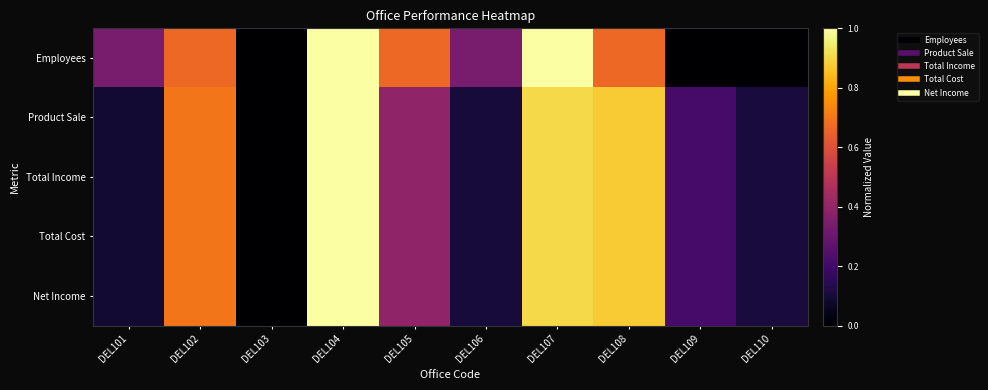

Reading left to right, list all the values displayed in this chart.

Employees: DEL101=0.3	DEL102=0.7	DEL103=0.0	DEL104=1.0	DEL105=0.7	DEL106=0.3	DEL107=1.0	DEL108=0.7	DEL109=0.0	DEL110=0.0
Product Sale: DEL101=0.1	DEL102=0.7	DEL103=0.0	DEL104=1.0	DEL105=0.4	DEL106=0.1	DEL107=0.9	DEL108=0.9	DEL109=0.2	DEL110=0.1
Total Income: DEL101=0.1	DEL102=0.7	DEL103=0.0	DEL104=1.0	DEL105=0.4	DEL106=0.1	DEL107=0.9	DEL108=0.9	DEL109=0.2	DEL110=0.1
Total Cost: DEL101=0.1	DEL102=0.7	DEL103=0.0	DEL104=1.0	DEL105=0.4	DEL106=0.1	DEL107=0.9	DEL108=0.9	DEL109=0.2	DEL110=0.1
Net Income: DEL101=0.1	DEL102=0.7	DEL103=0.0	DEL104=1.0	DEL105=0.4	DEL106=0.1	DEL107=0.9	DEL108=0.9	DEL109=0.2	DEL110=0.1